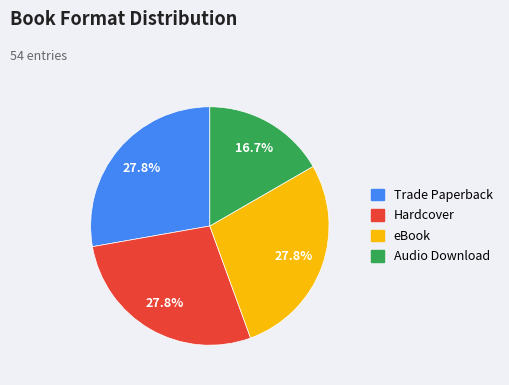

How much of the chart is everything except eBook?

72.2%